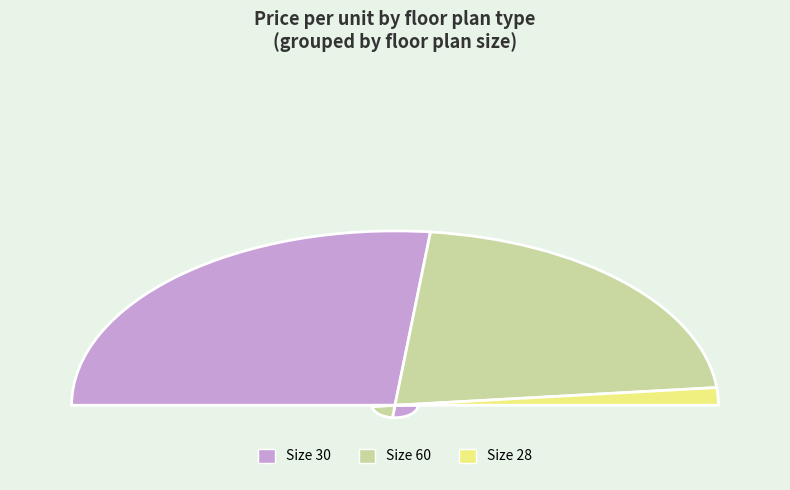

Which category has the smallest portion of the pie?

30